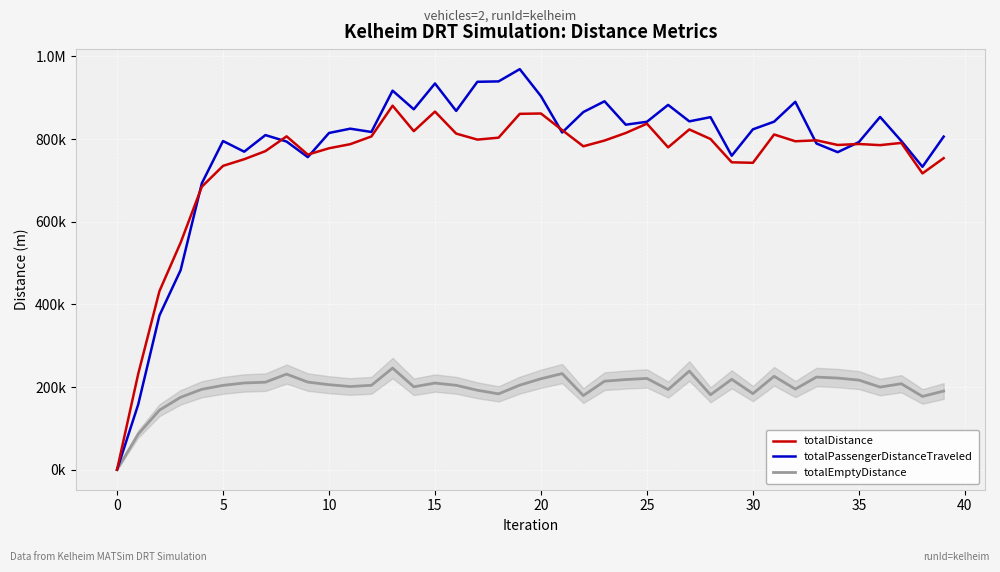

What are all the series names shown in the legend?

totalDistance, totalPassengerDistanceTraveled, totalEmptyDistance